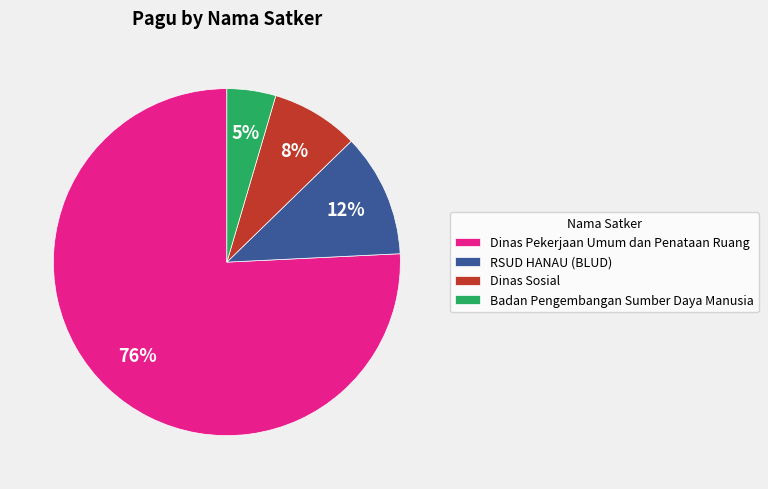

Do Dinas Sosial and Dinas Pekerjaan Umum dan Penataan Ruang together represent more than half of the pie?

Yes